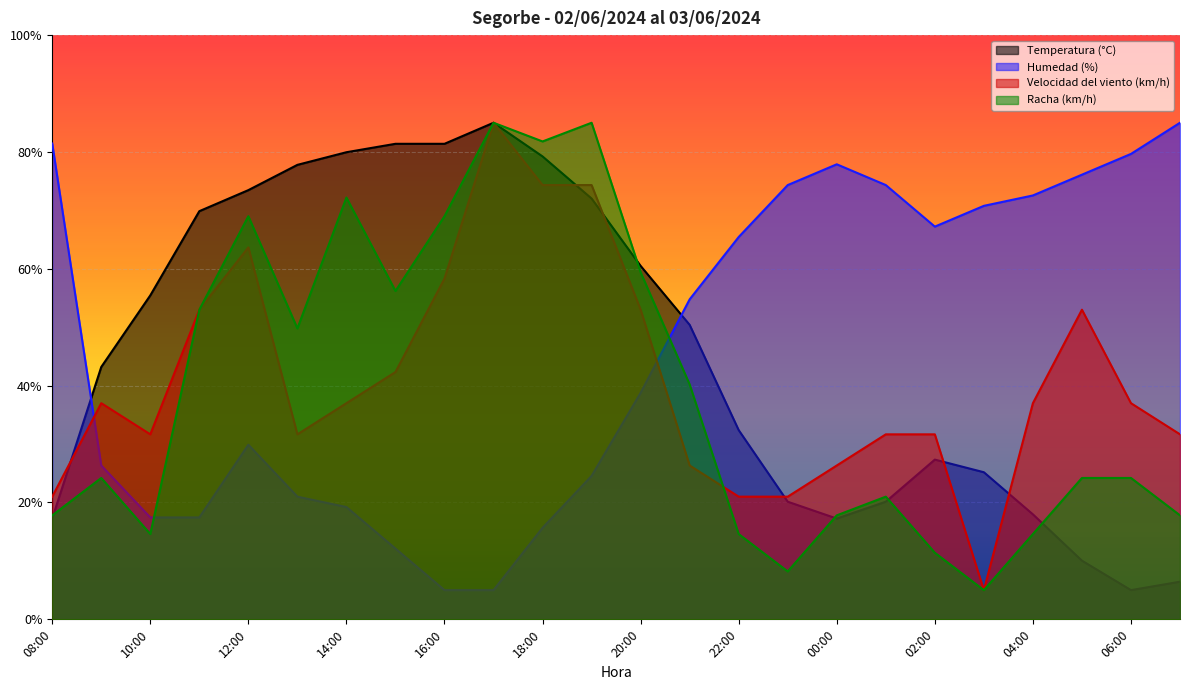

Which label corresponds to the smallest value in the chart?

06:00